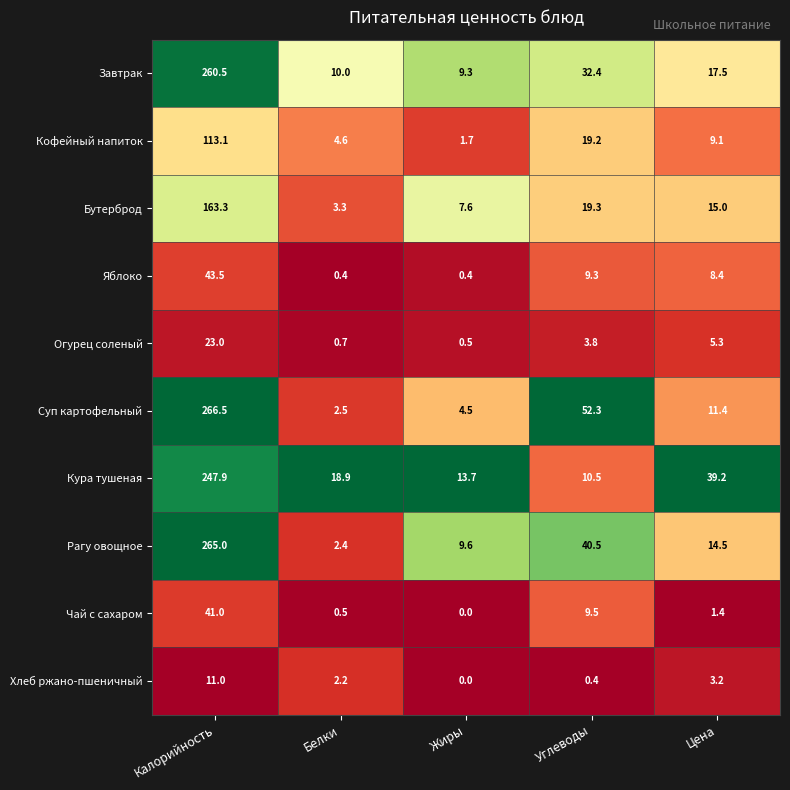

Where does the Яблоко series first go above 8?

Калорийность